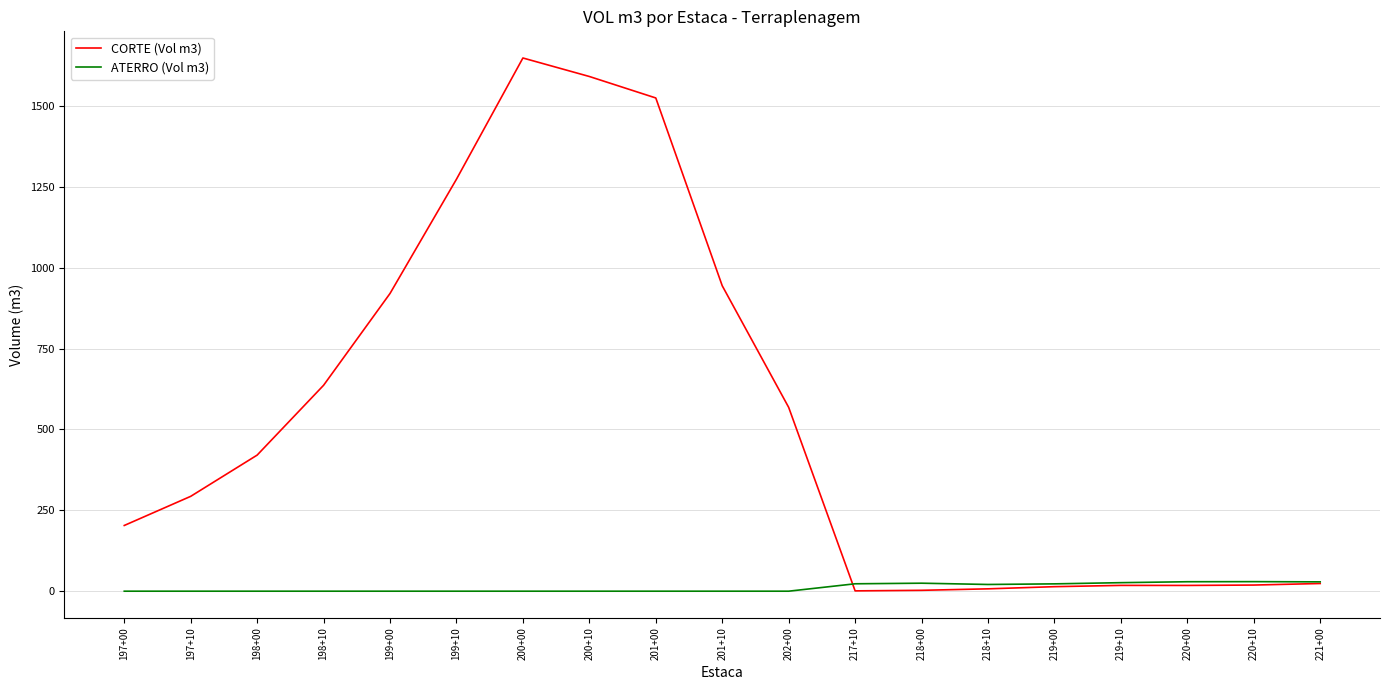

At 199+10, list the series in order from smallest to largest.

ATERRO (Vol m3), CORTE (Vol m3)